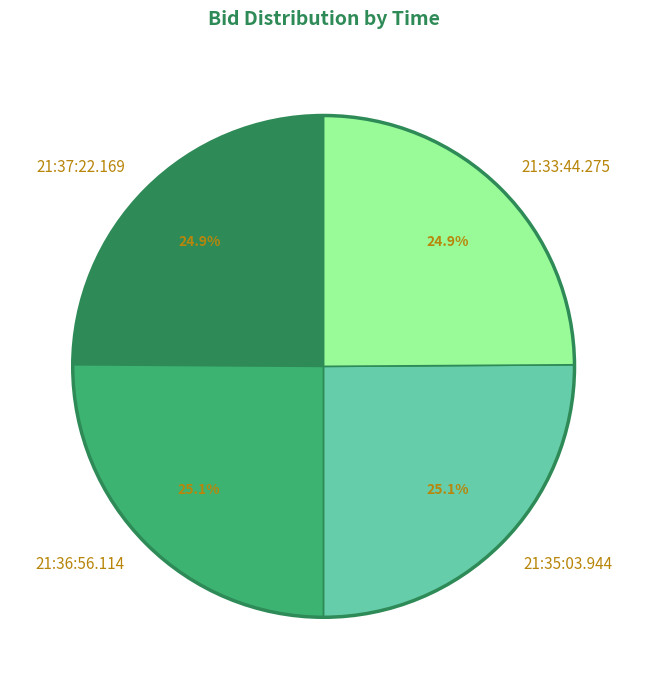

The 21:33:44.275 slice represents 19% of the pie. True or false?

False